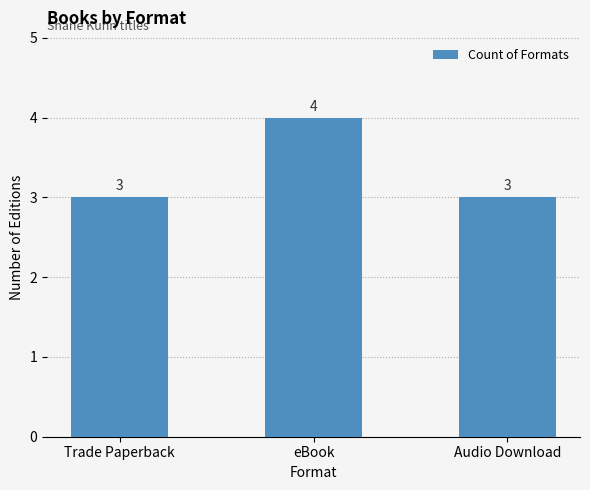

How many bars are there in total?

3